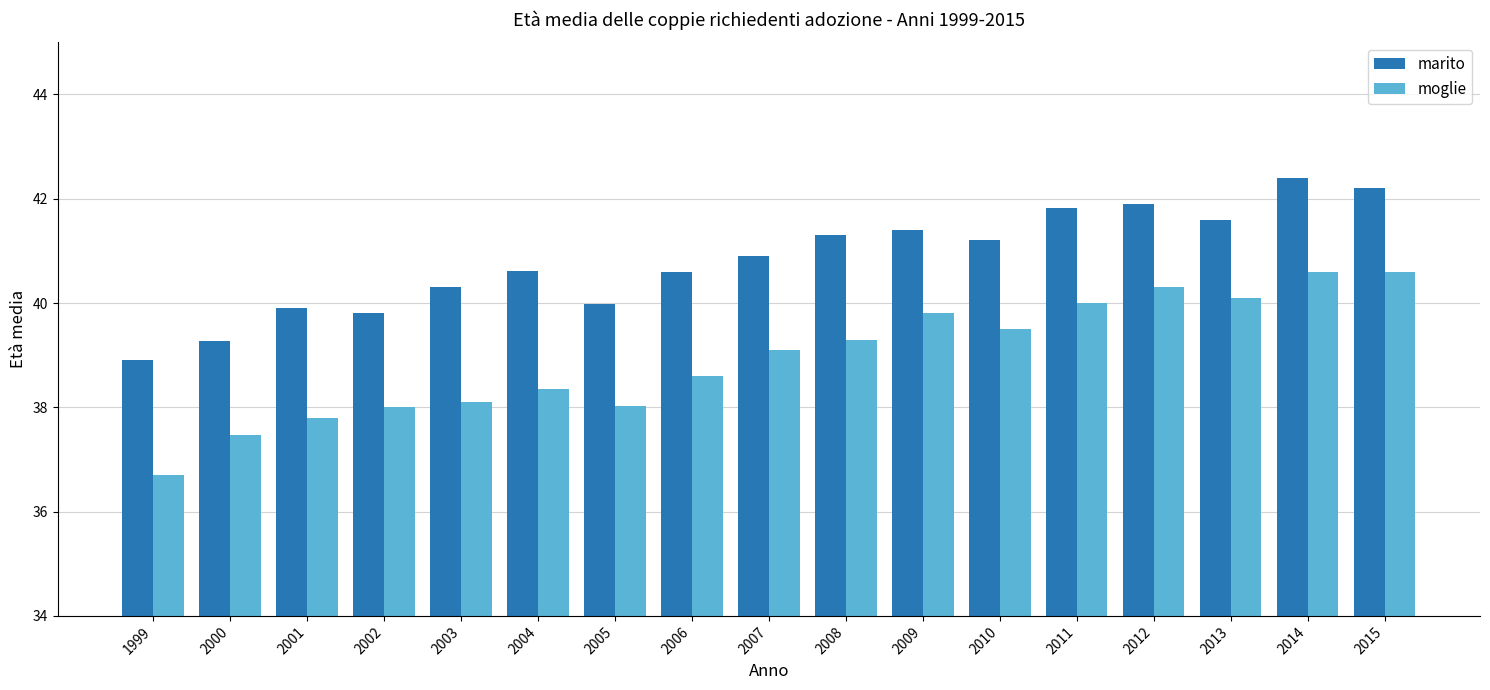

What is the sum of the moglie values at 2004 and 2015?

79.0